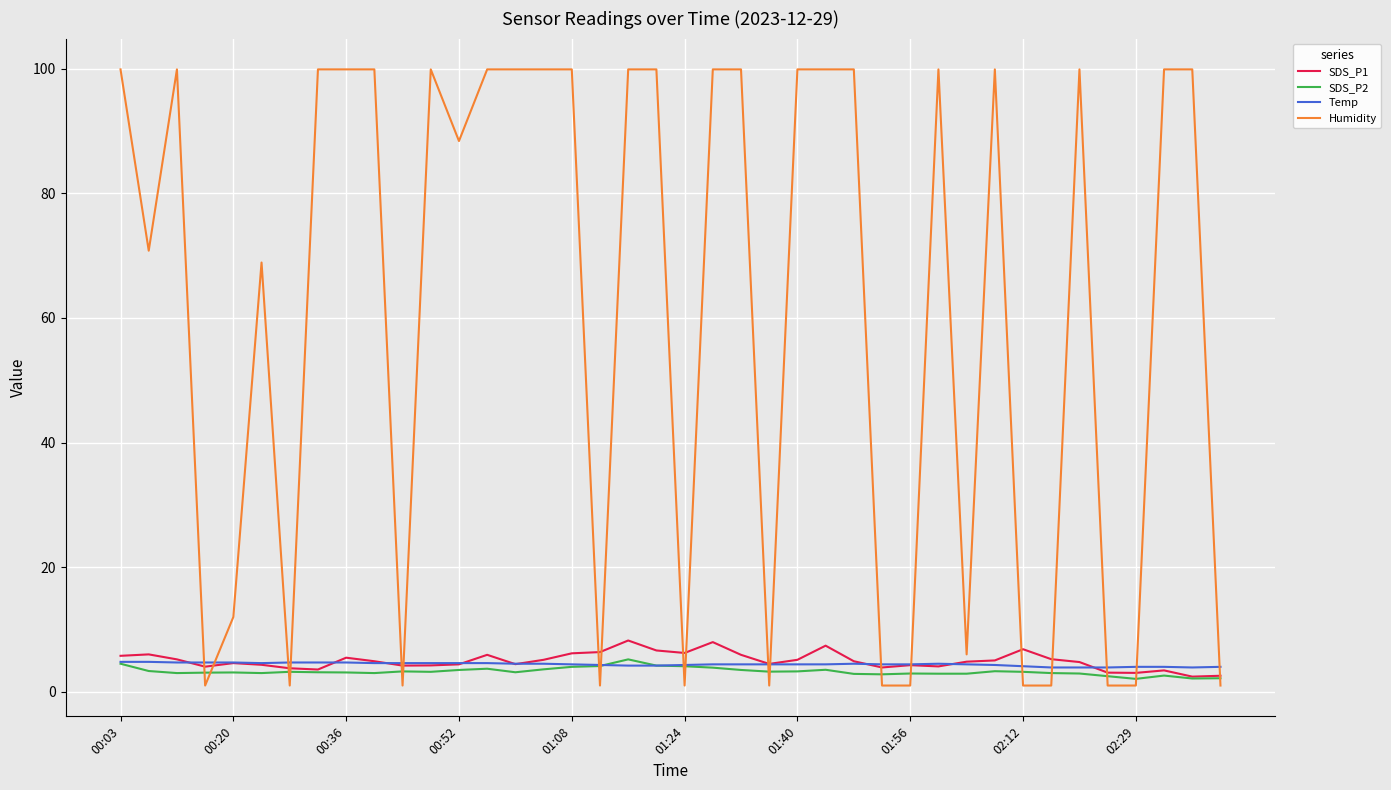

Which series has the largest total across all categories?

Humidity